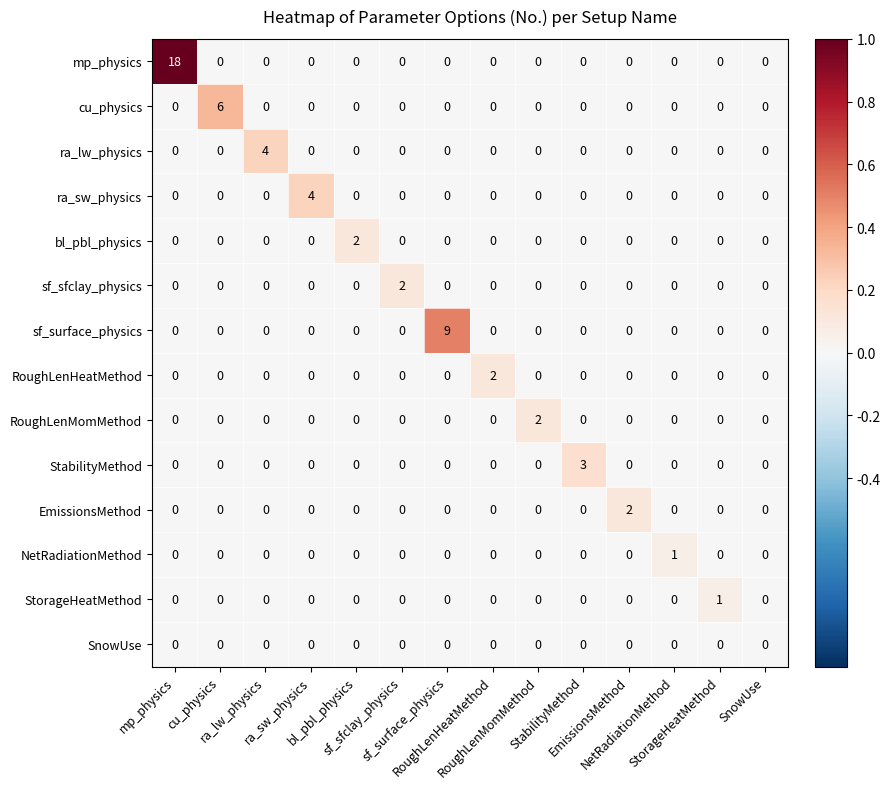

What is the maximum value shown in the chart?

18